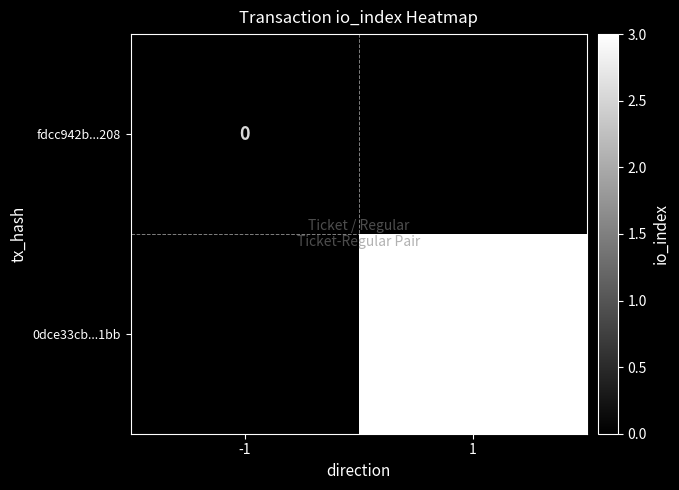

How many categories are shown in the chart?

2